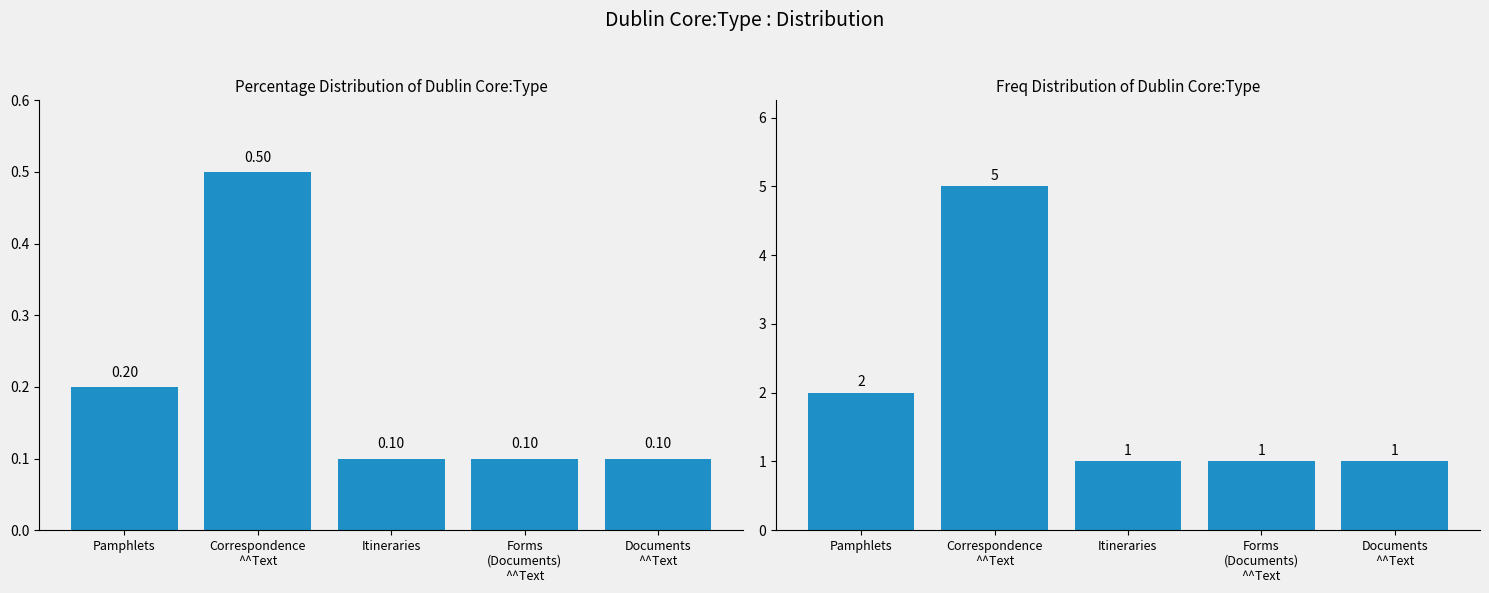

Which series has the widest spread of values?

Count